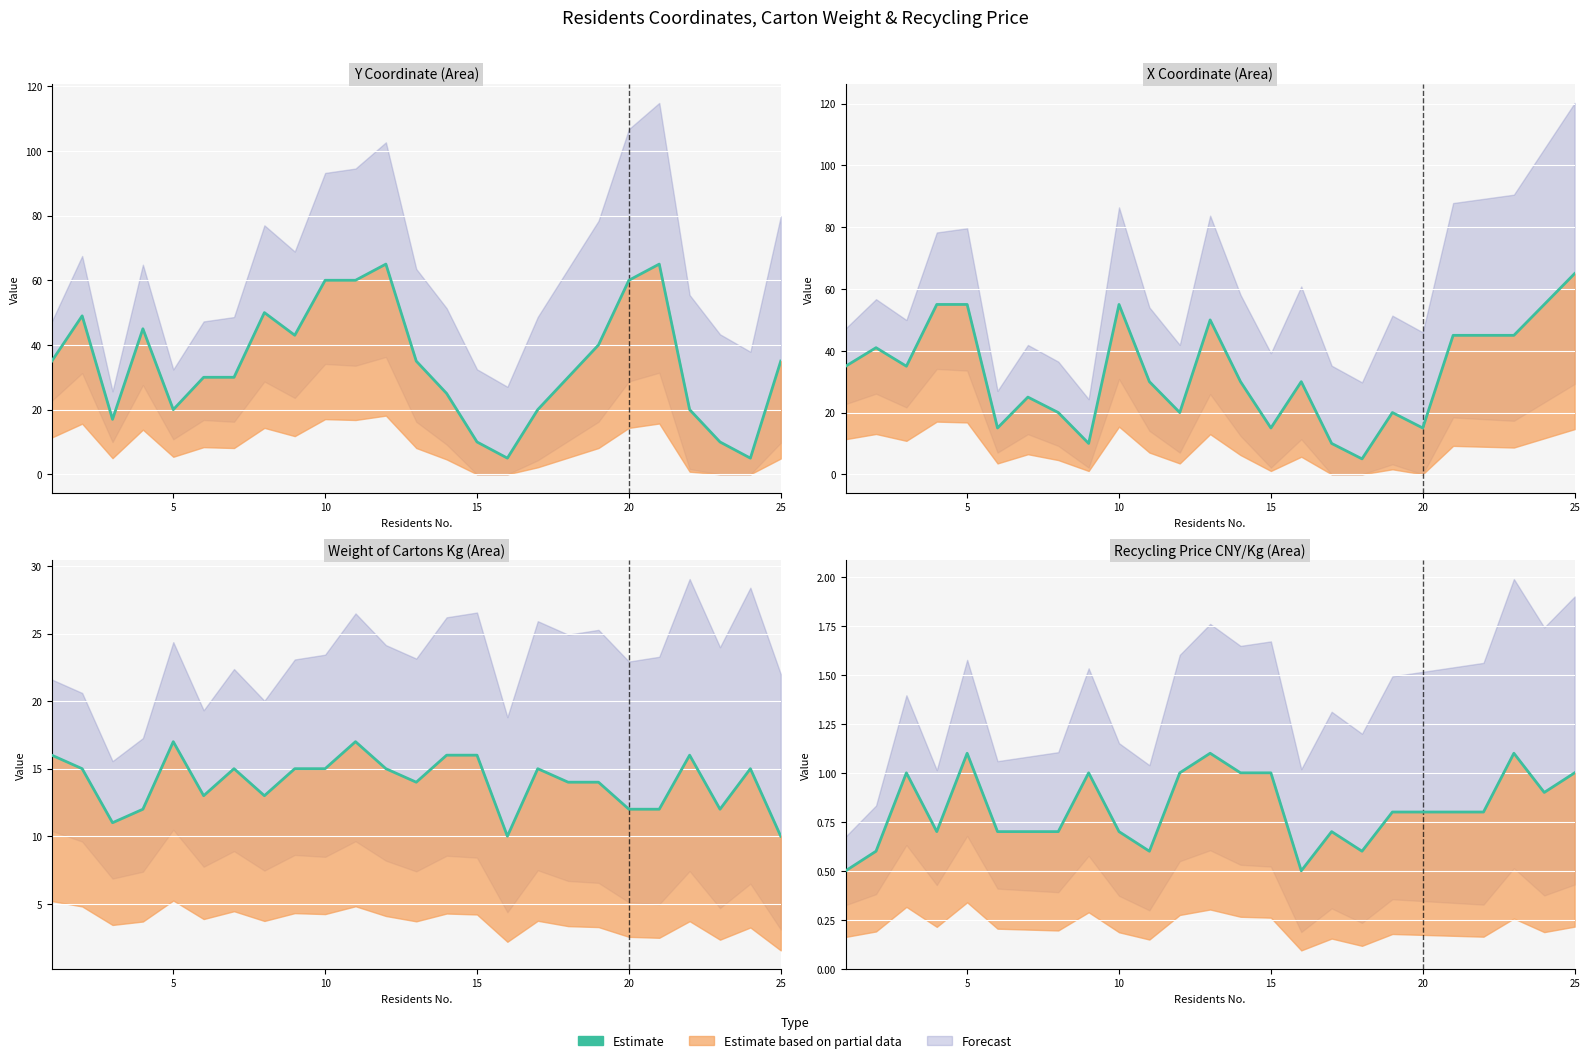

The value at 8 is 0.3. True or false?

False